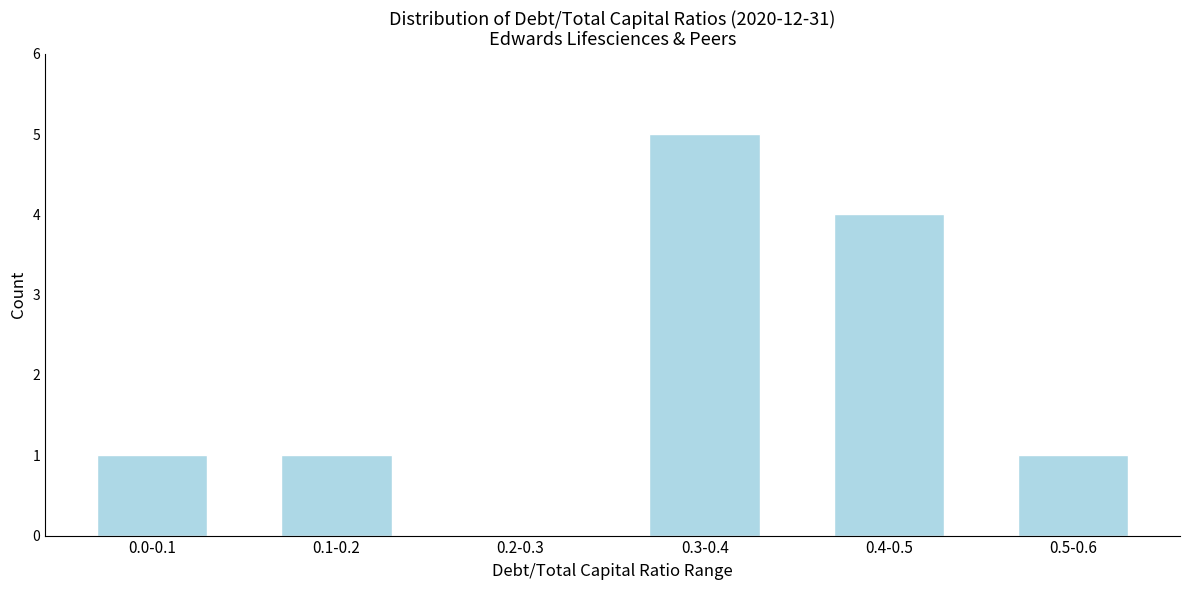

Reading left to right, extract all data points from this chart.

0.0-0.1=1	0.1-0.2=1	0.2-0.3=0	0.3-0.4=5	0.4-0.5=4	0.5-0.6=1